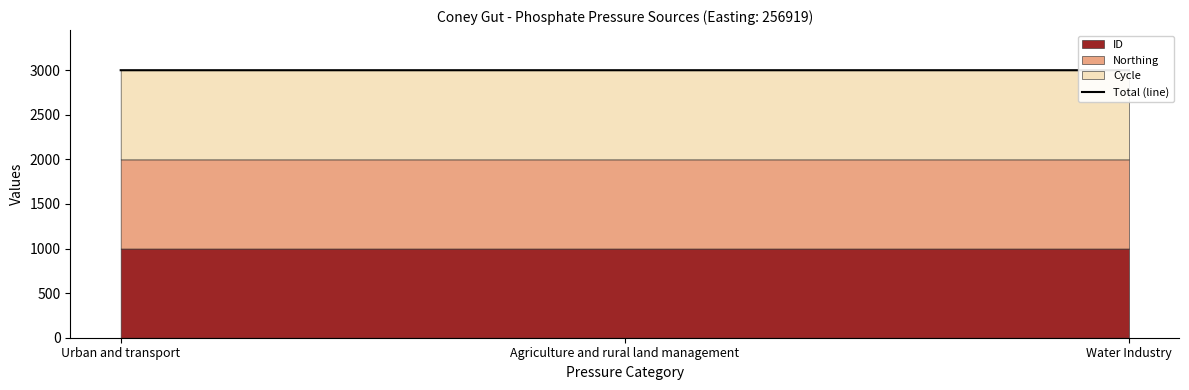

Count the values in the range 2999 to 3000.

3